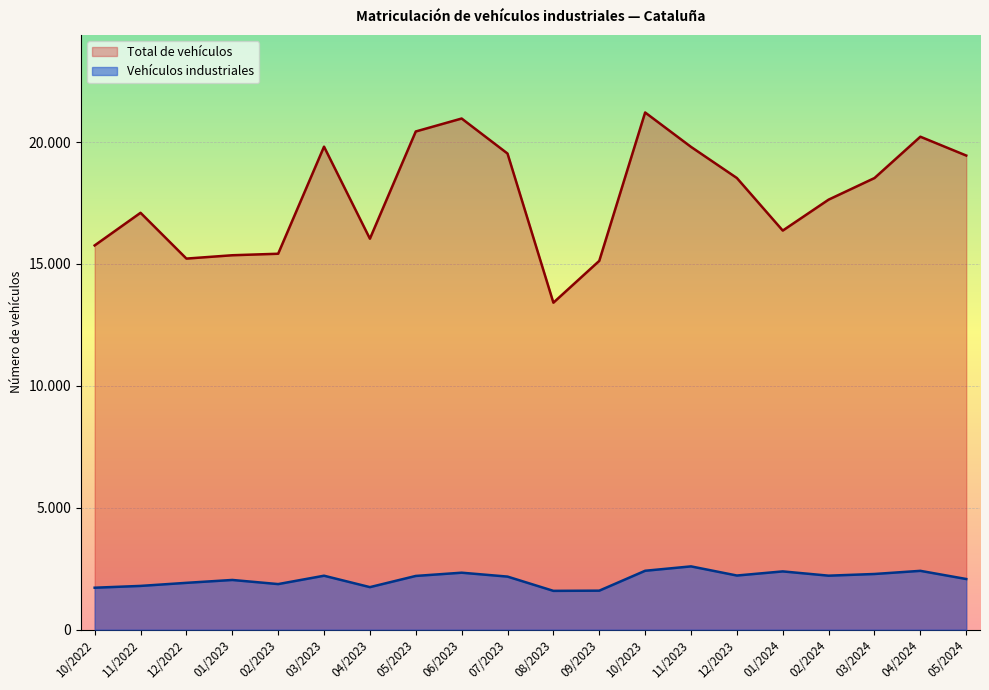

True or false: Total de vehículos and Vehículos industriales intersect in this chart.

False